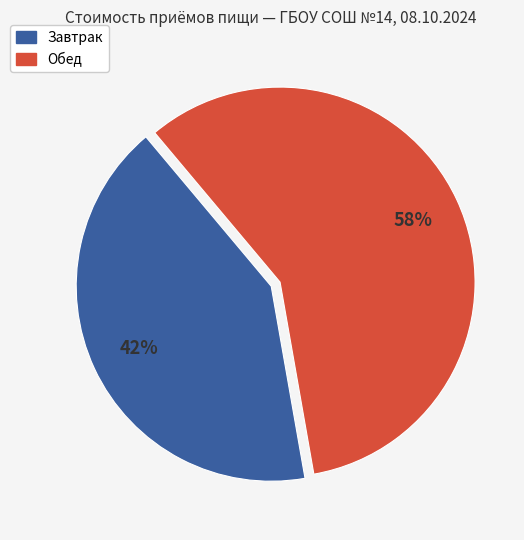

To the nearest percent, what is the average slice percentage?

50%